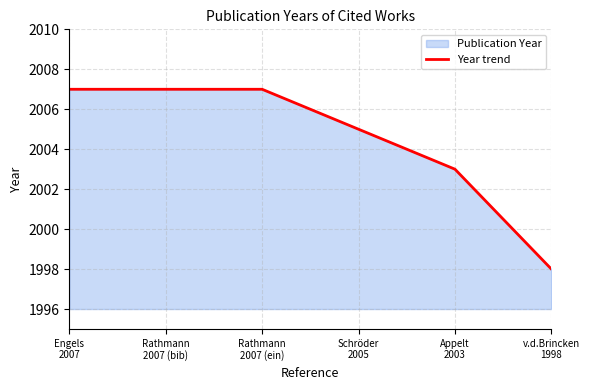

Which label corresponds to the smallest value in the chart?

v.d.Brincken
1998